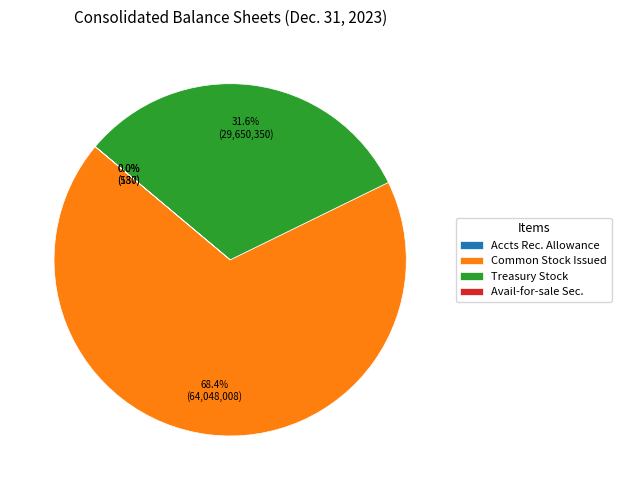

To the nearest percent, what is the average slice percentage?

25%